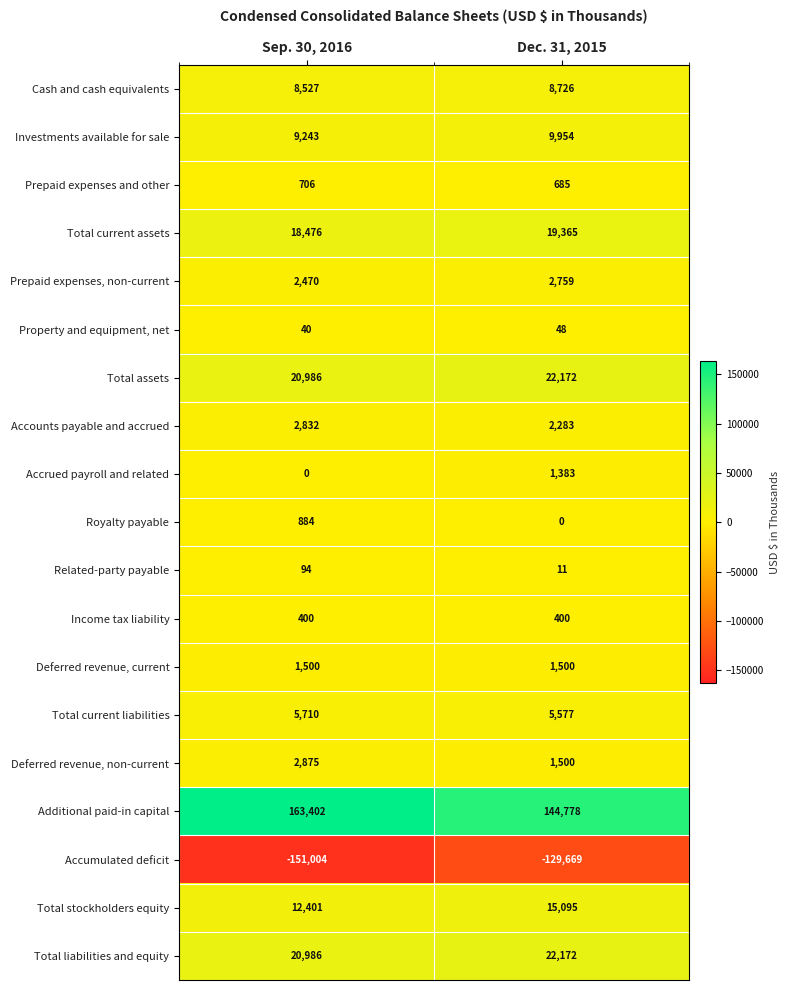

Which series has the largest total across all categories?

Additional paid-in capital